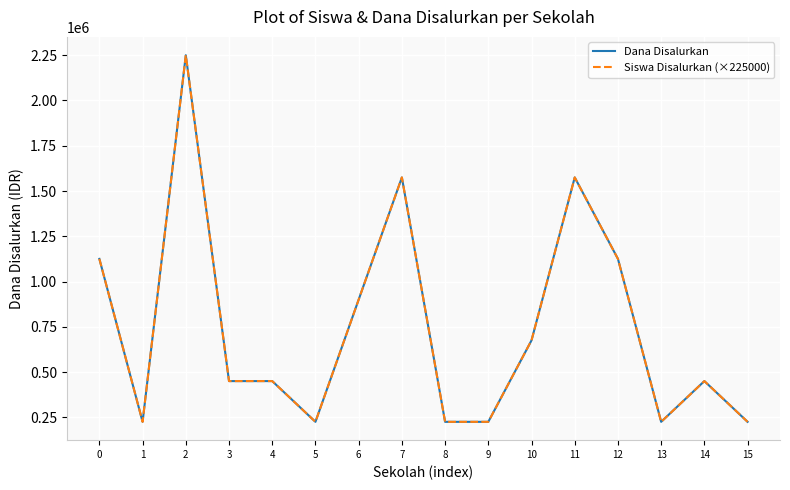

What is the maximum value for Siswa Disalurkan (×225000)?

2250000